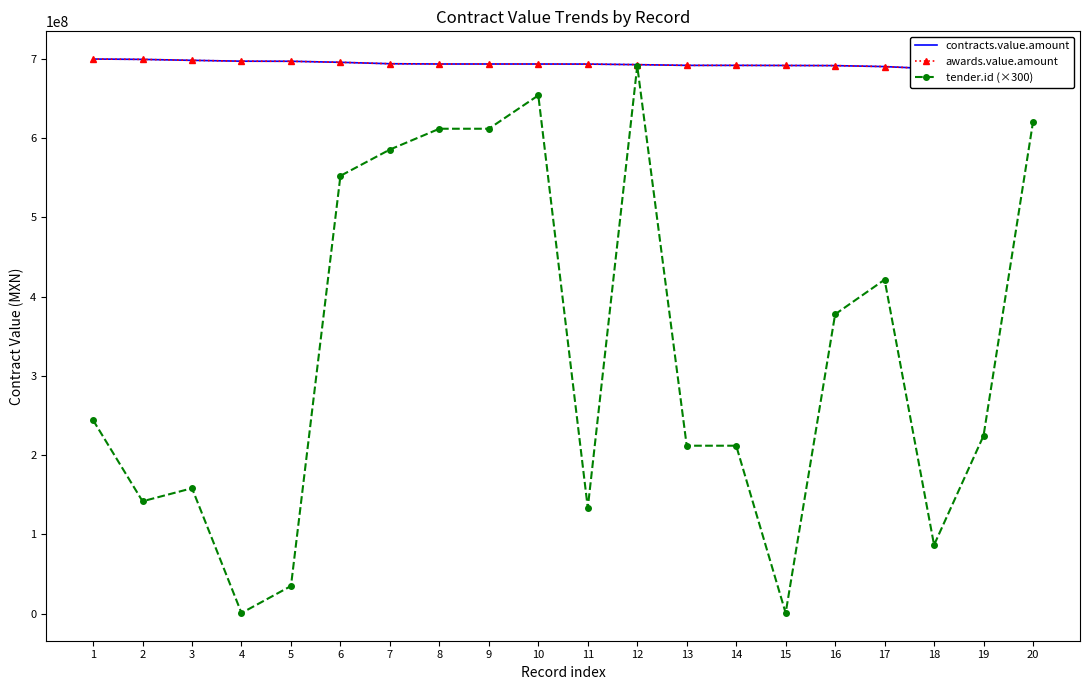

What is the difference between the maximum and minimum values in the contracts.value.amount series?

14842367.1